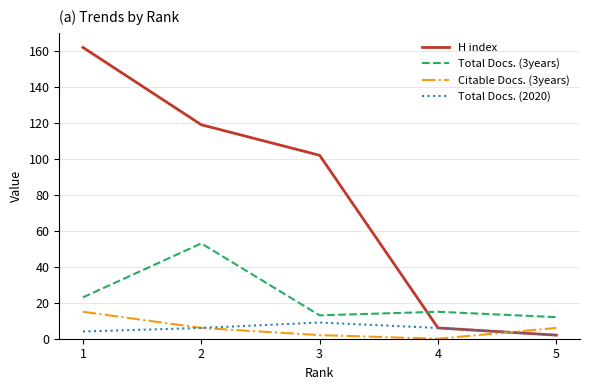

Which label corresponds to the smallest value in the chart?

4